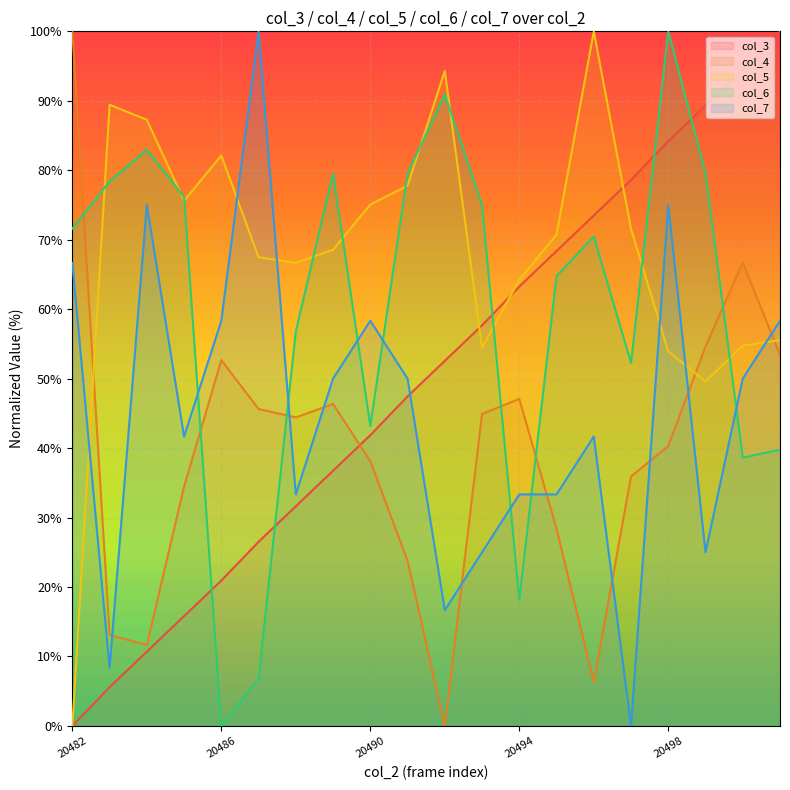

What is the sum of all col_5 values?

1359.1